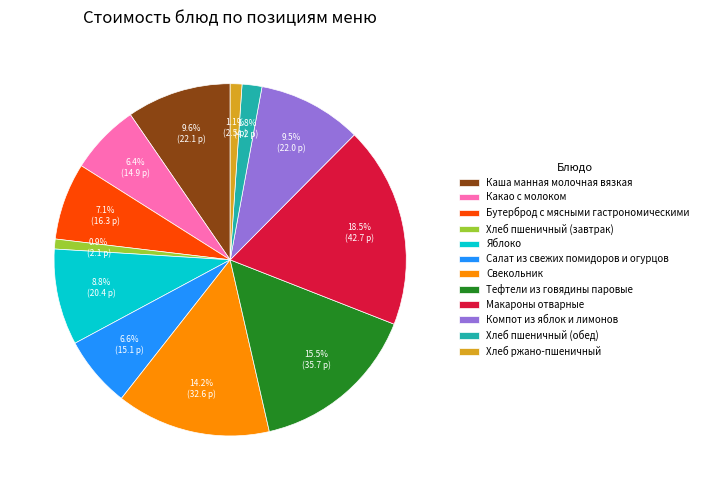

Which category has the biggest portion of the pie?

Макароны отварные